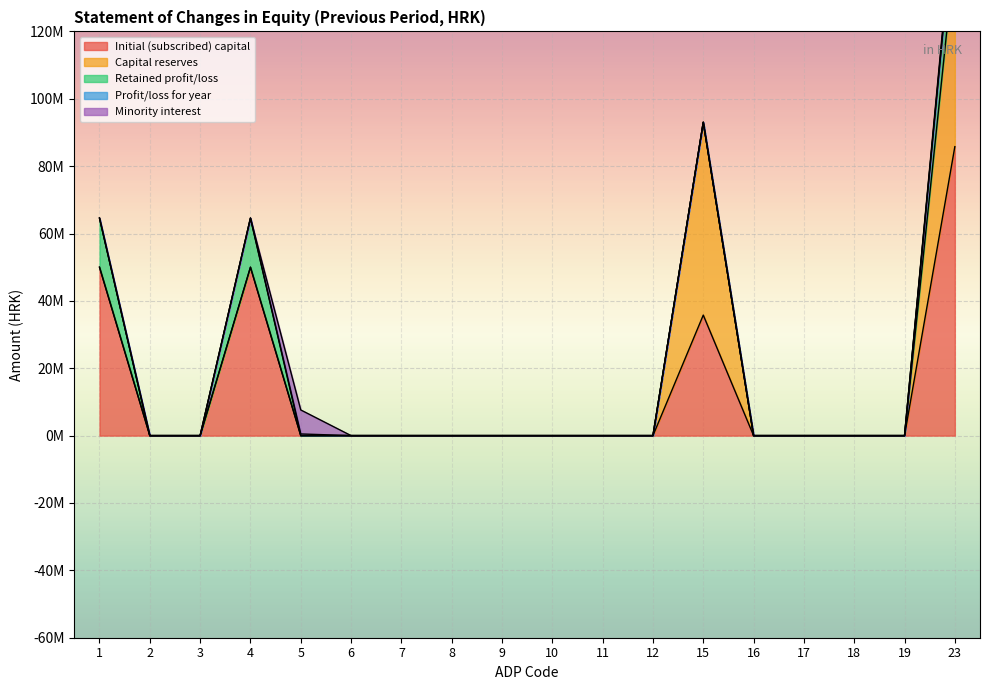

Which category has the lowest value in the Retained profit/loss series?

19